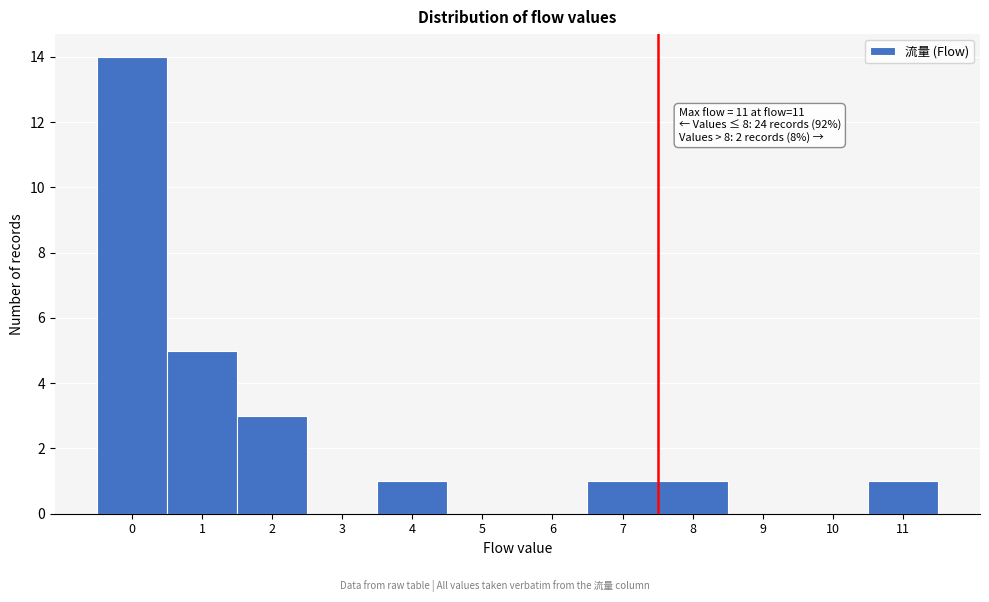

Reading right to left, transcribe all the data shown in this chart.

11=1	10=0	9=0	8=1	7=1	6=0	5=0	4=1	3=0	2=3	1=5	0=14